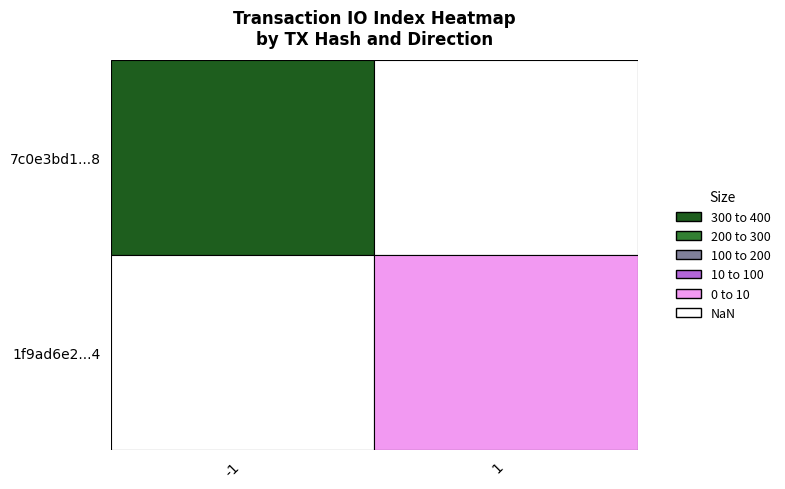

How many values in 7c0e3bd1e5f252328e671c447e35a83138b15d8 are above zero?

1